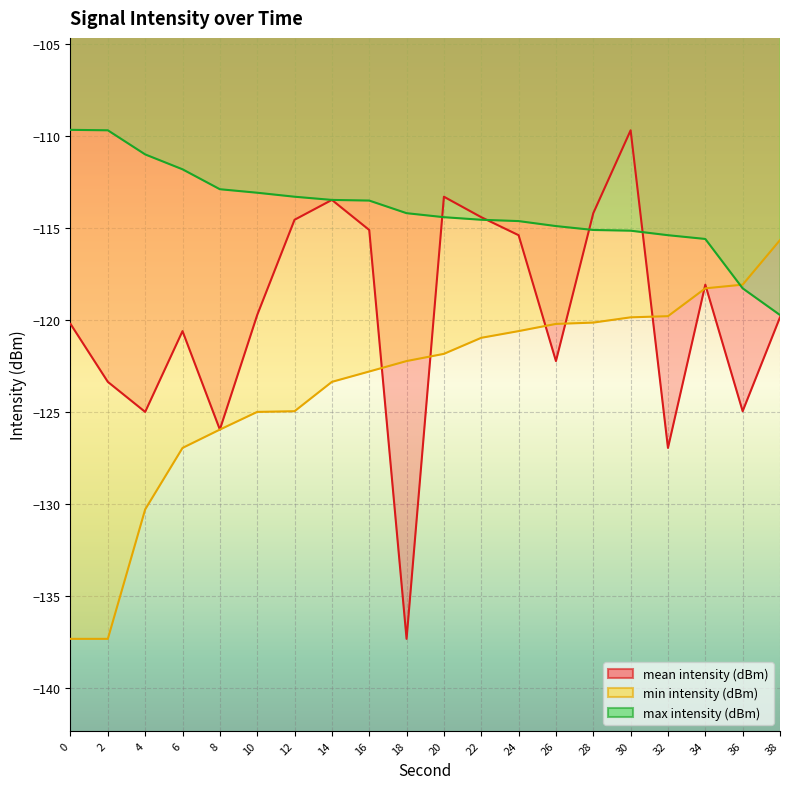

List the series in order of their peak value, lowest first.

min intensity (dBm), mean intensity (dBm), max intensity (dBm)